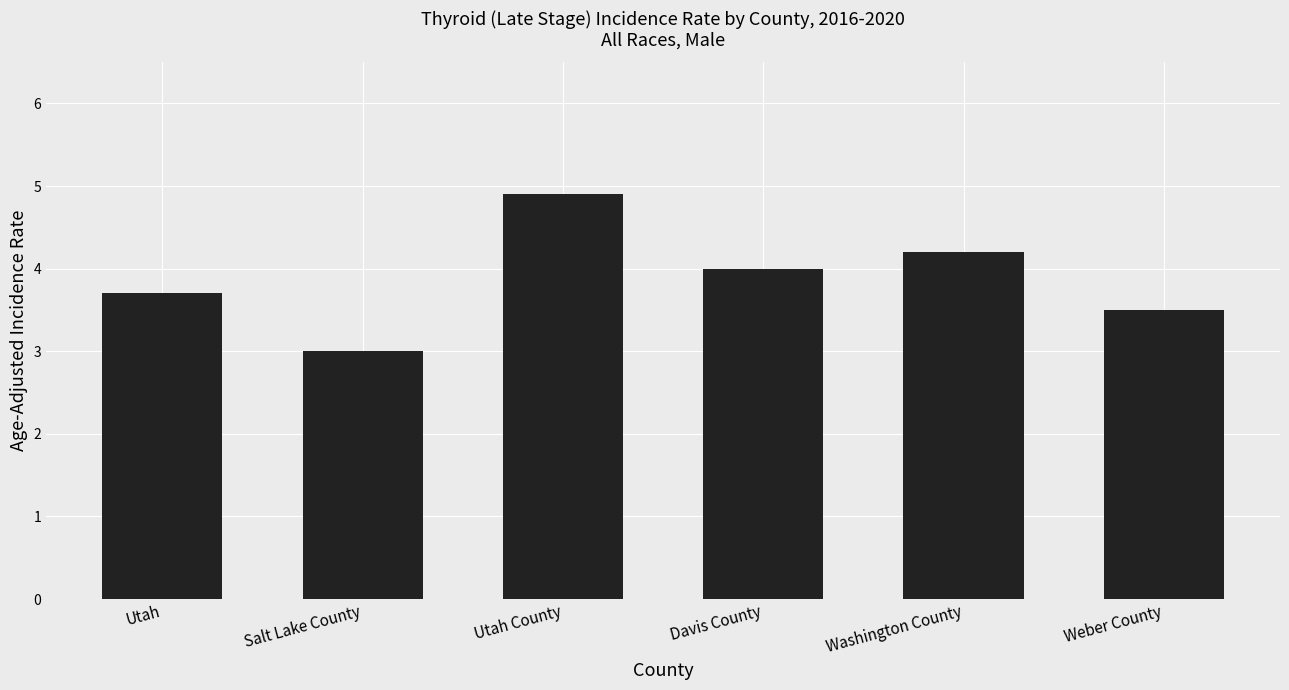

How many values are between 3 and 4?

4